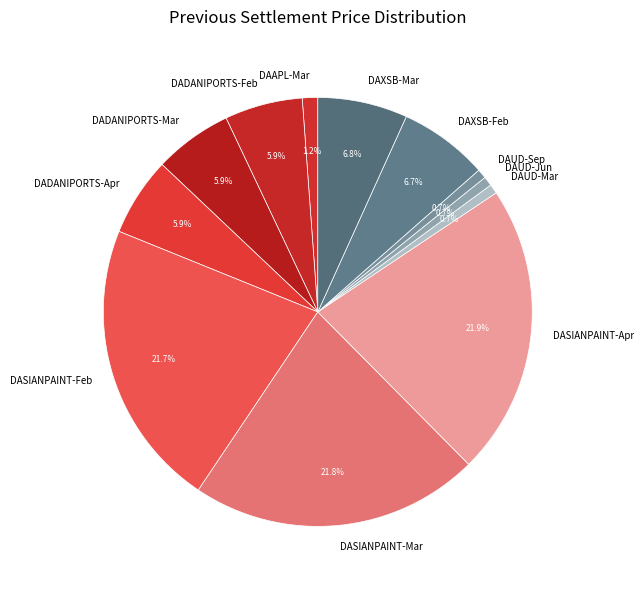

To the nearest percent, what percentage of the pie is DASIANPAINT-Feb?

22%